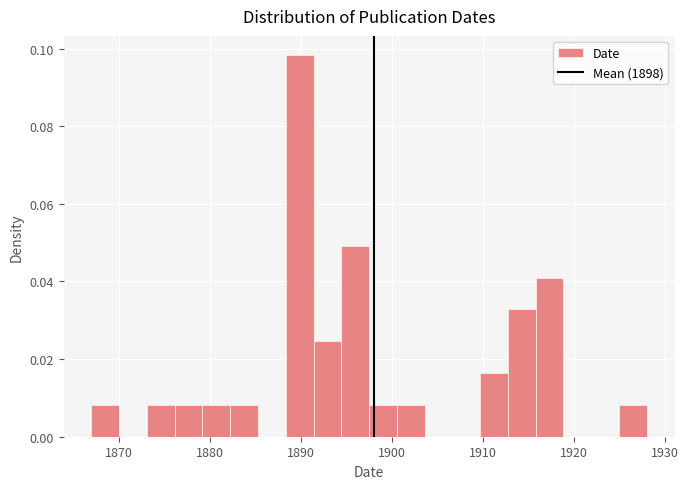

Around what value on the x-axis is the tallest bar? Give the approximate position of its centre, as read against the axis.

1890